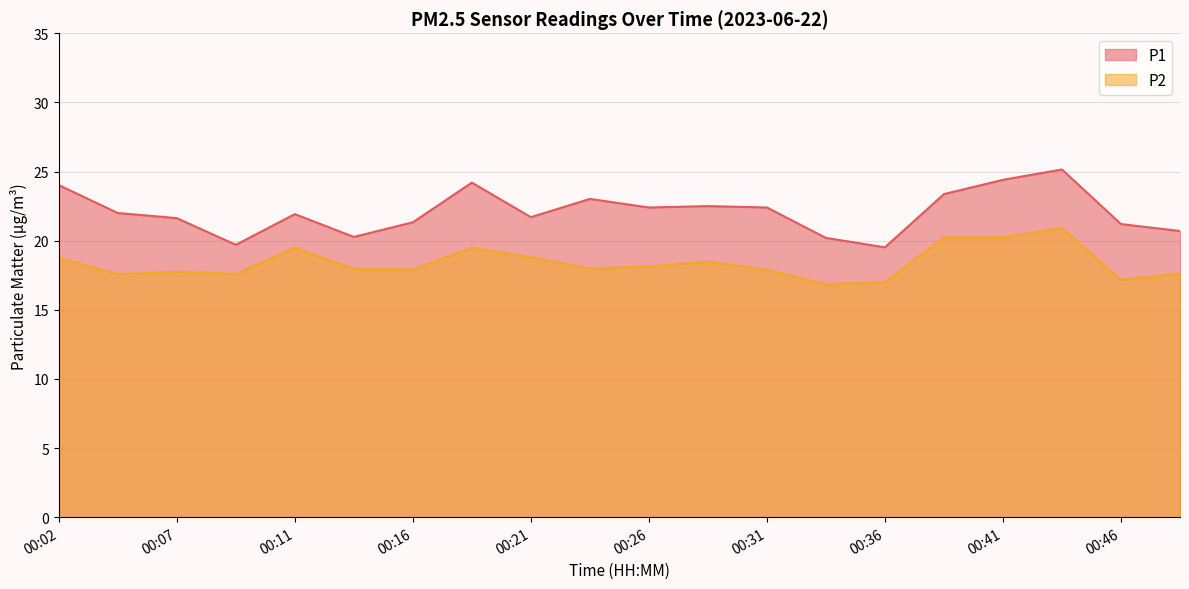

At which label does P1 reach its peak?

00:43